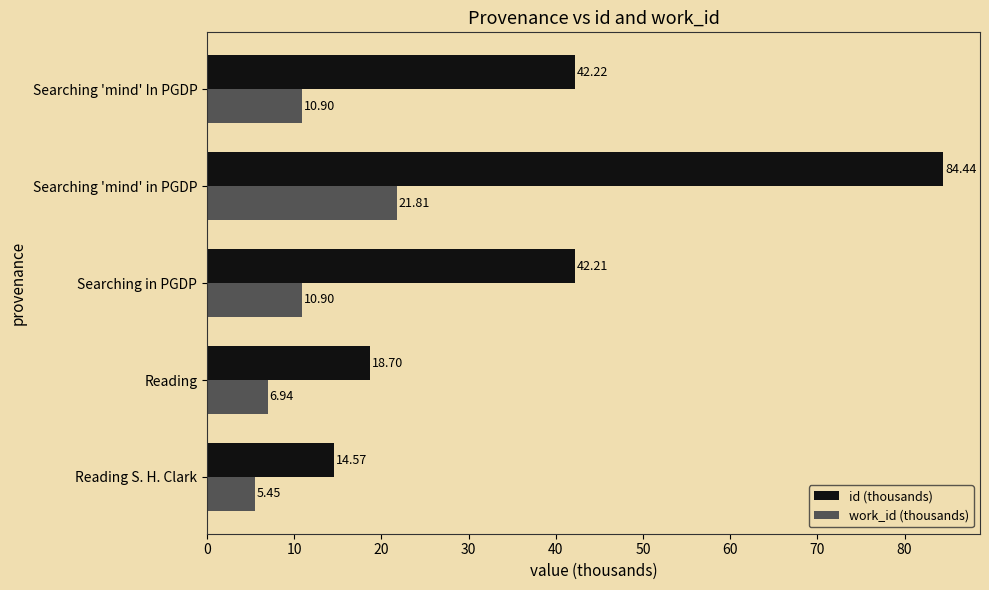

At how many categories does at least one series exceed 64?

1